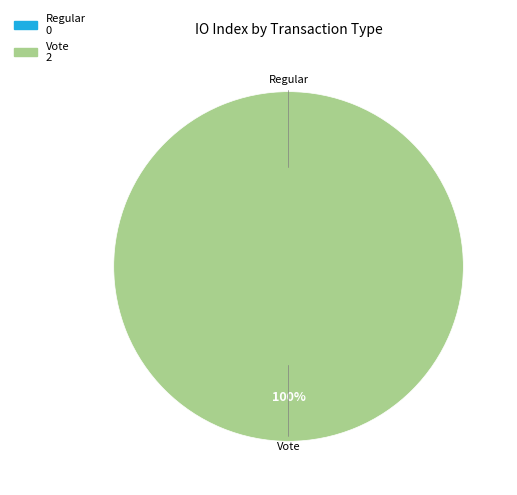

Is there a majority slice in this chart?

Yes